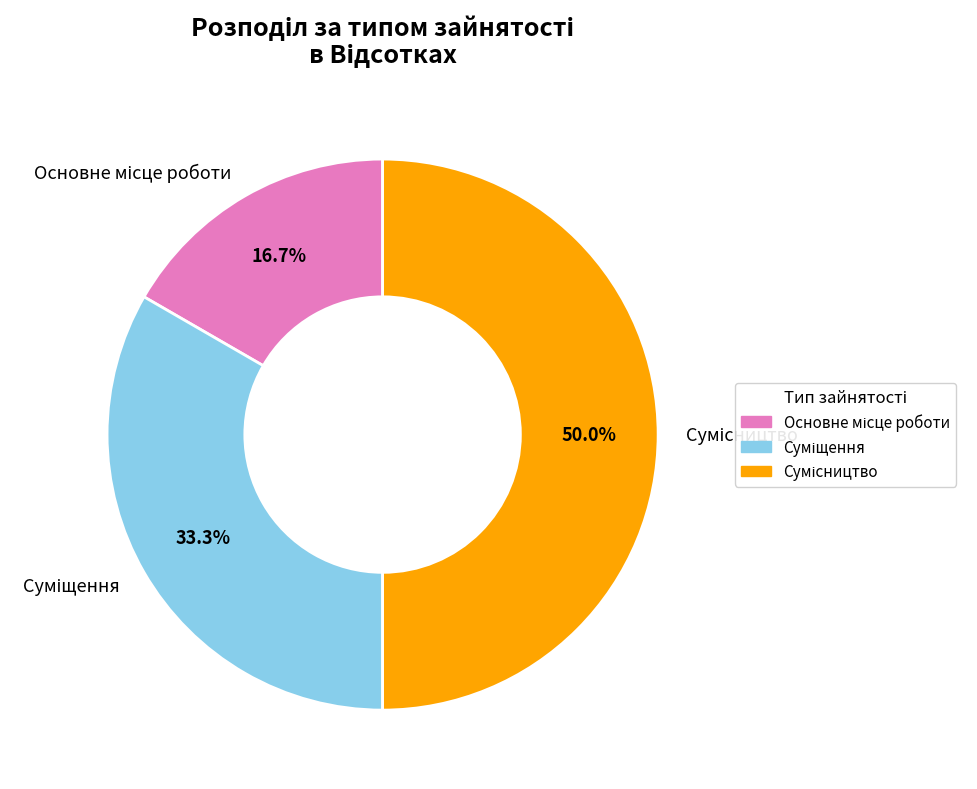

Which category has the biggest portion of the pie?

Сумісництво